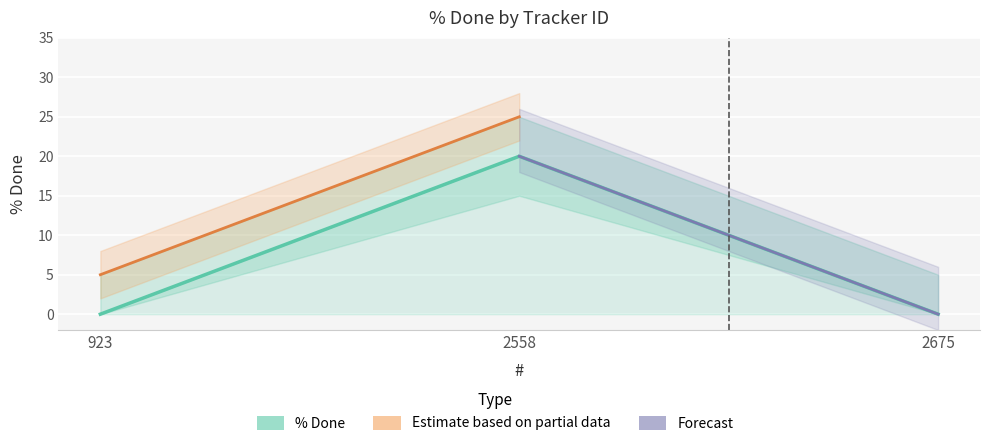

Is it true that the value at 2675 is 0?

True